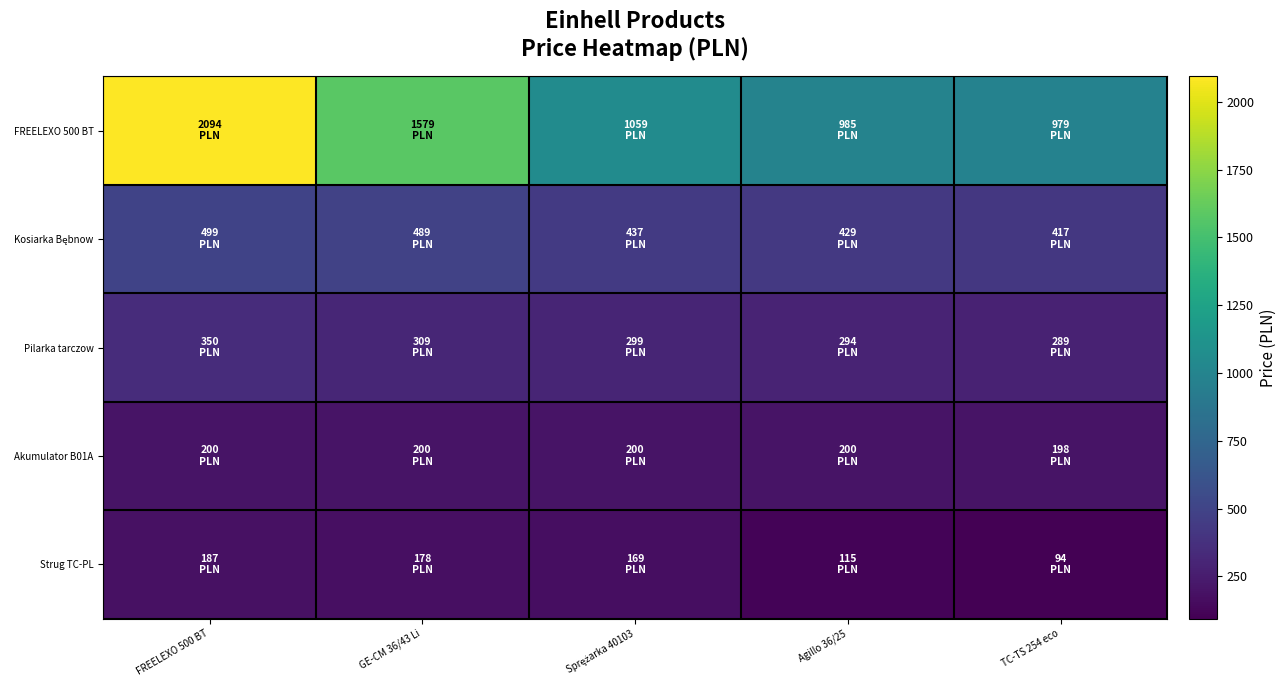

Which series has the largest total across all categories?

FREELEXO 500 BT